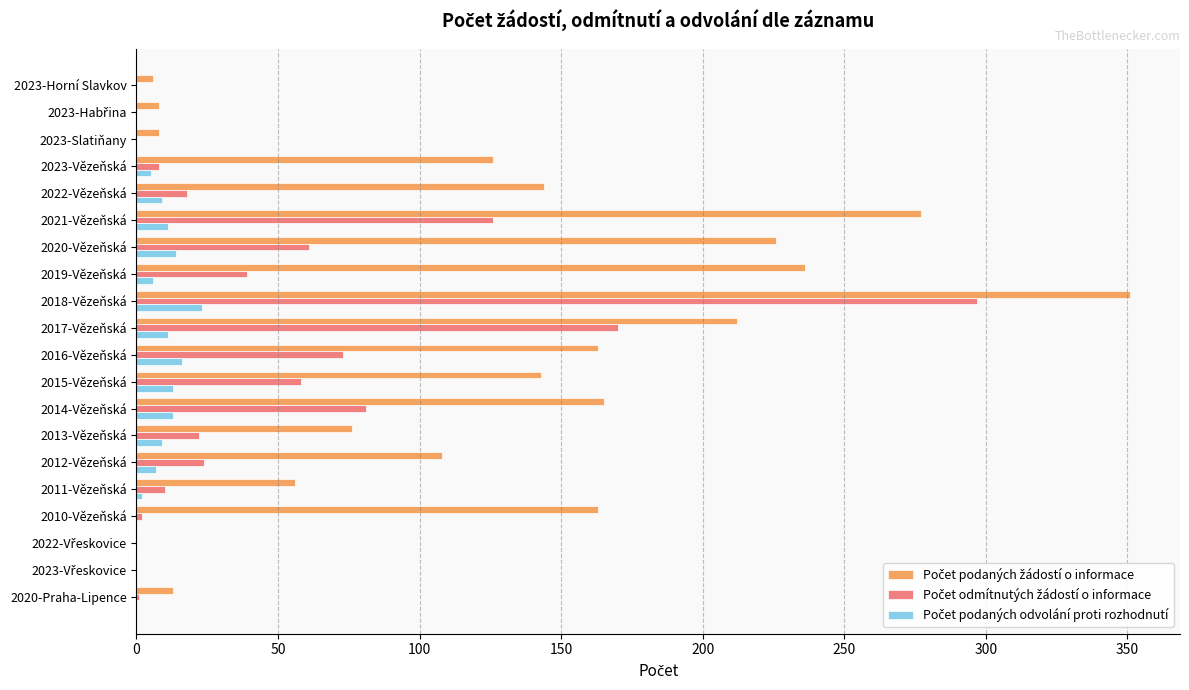

At which category does the chart reach its peak across all series?

2018-Vězeňská